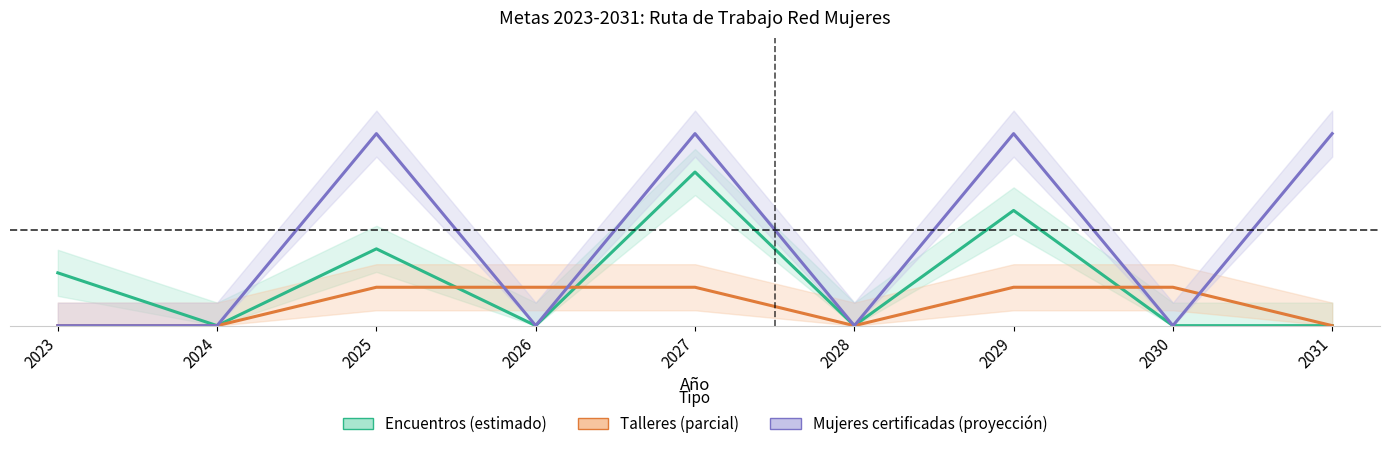

The Encuentros series shows 0.4 at 2025. True or false?

True